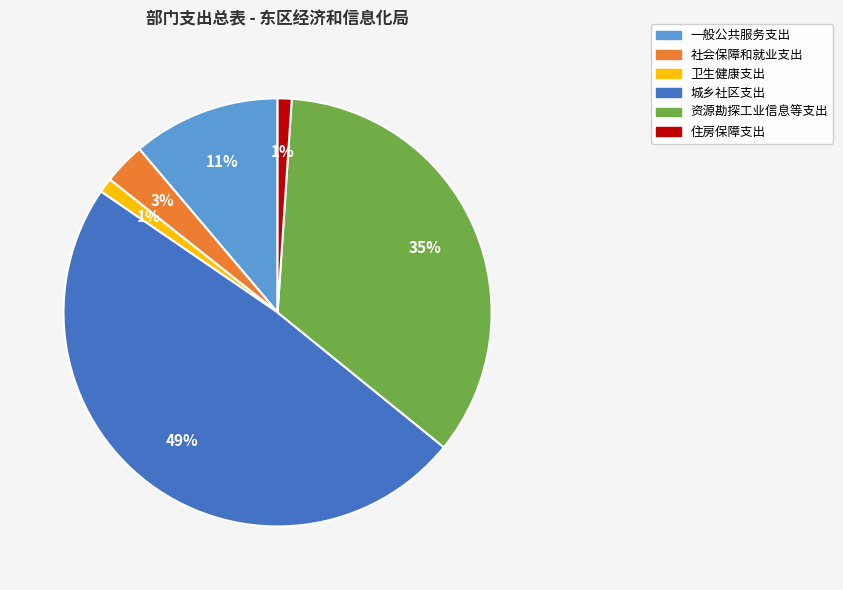

How many slices are in this pie chart?

6